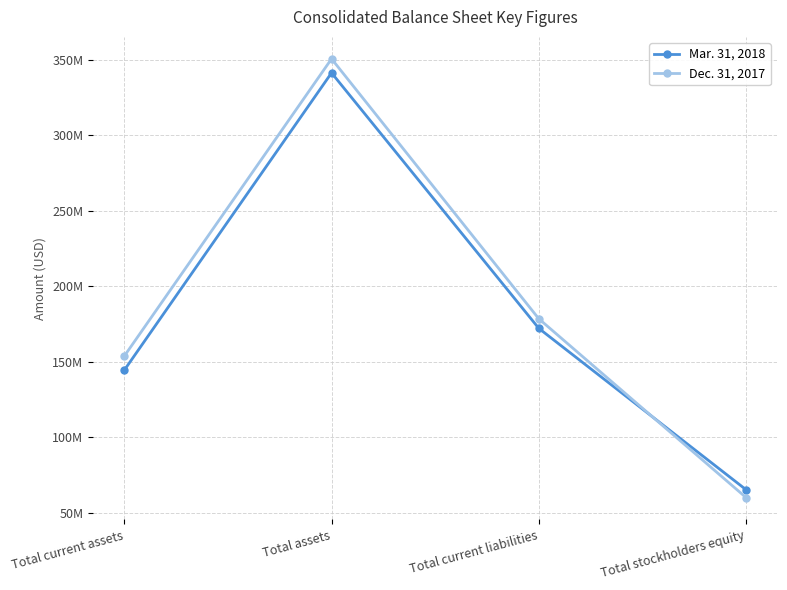

Where does the Mar. 31, 2018 series first go above 172221013?

Total assets